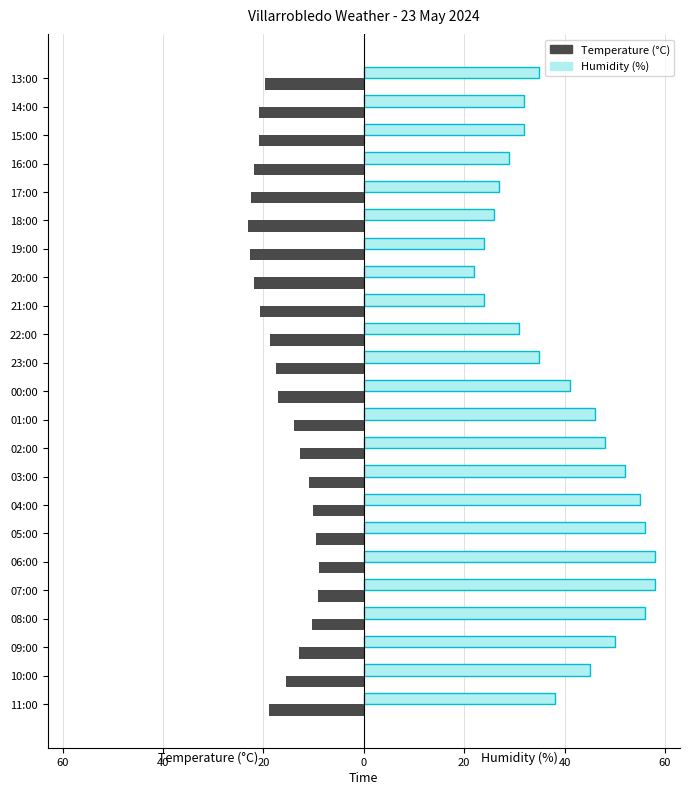

Reading right to left, extract all data points from this chart.

Temperature (°C): -19.7	-20.9	-20.9	-21.8	-22.4	-23.1	-22.7	-21.8	-20.6	-18.7	-17.5	-17.0	-14.0	-12.8	-10.9	-10.1	-9.5	-9.0	-9.1	-10.3	-12.9	-15.5	-18.9
Humidity (%): 35.0	32.0	32.0	29.0	27.0	26.0	24.0	22.0	24.0	31.0	35.0	41.0	46.0	48.0	52.0	55.0	56.0	58.0	58.0	56.0	50.0	45.0	38.0